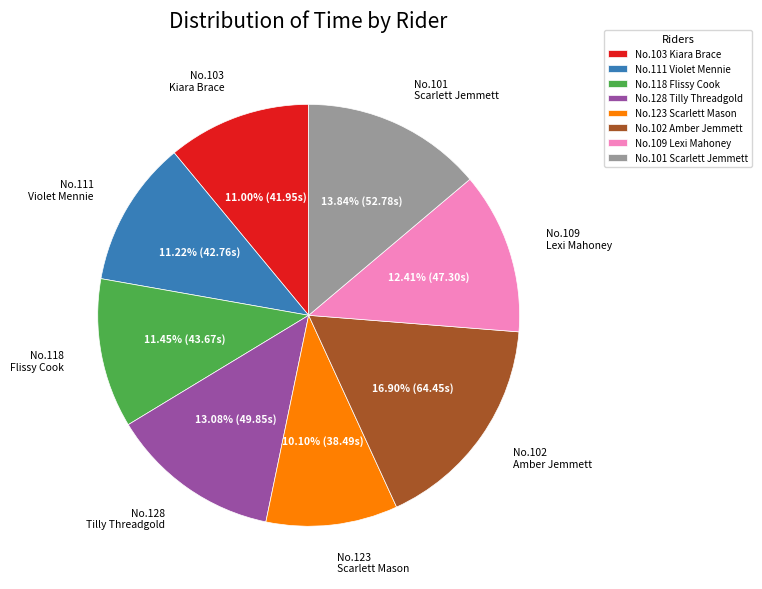

Is there a majority slice in this chart?

No